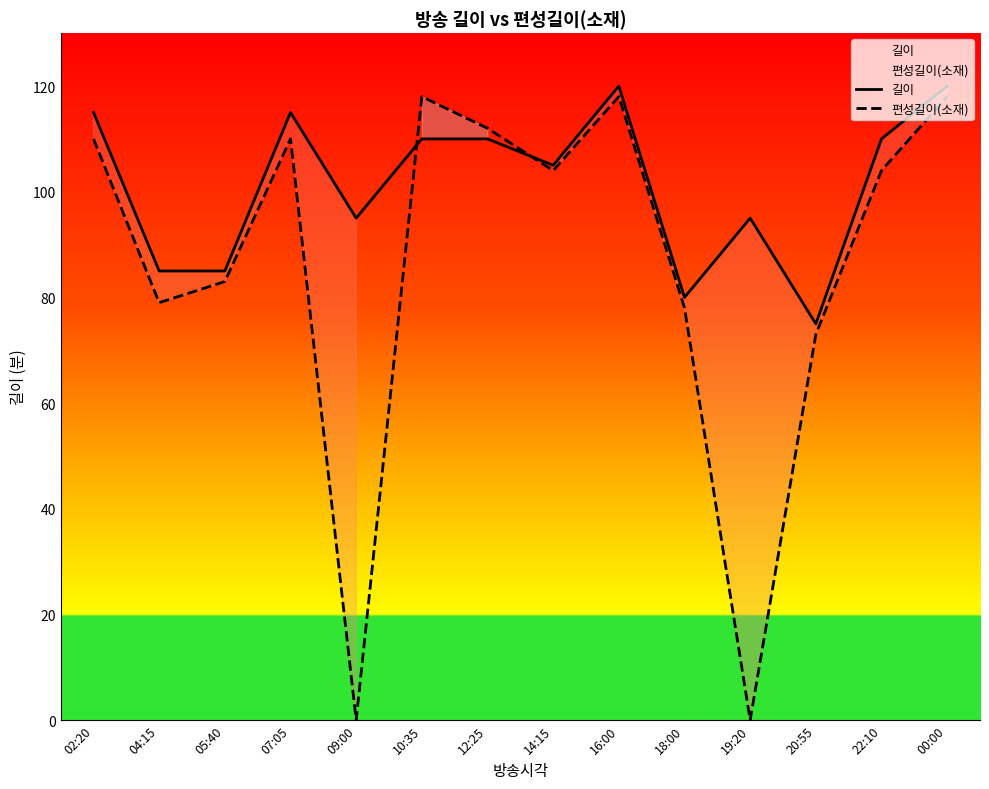

Which category has the highest value in the 편성길이(소재) series?

10:35